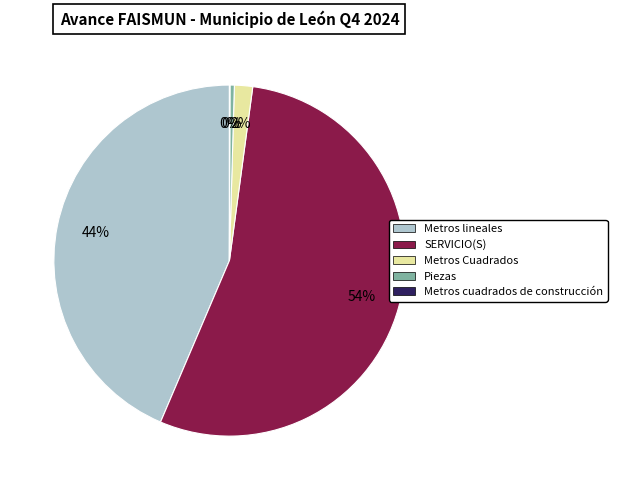

Is the sum of SERVICIO(S) and Metros Cuadrados greater than half?

Yes